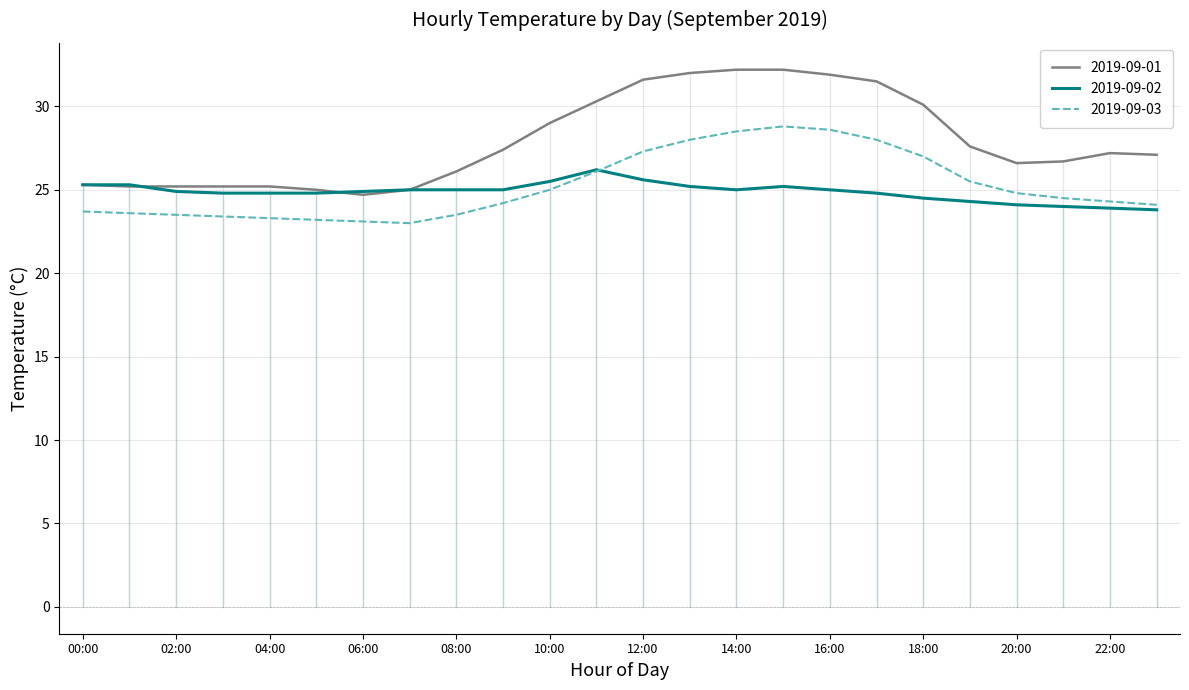

What are all the series names shown in the legend?

2019-09-01, 2019-09-02, 2019-09-03